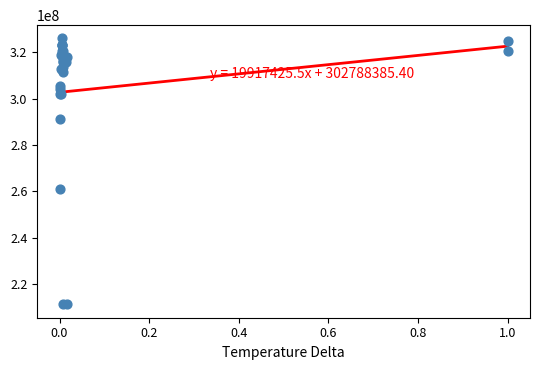

What Y value in the scatter plot is closest to 268620176?

261203020